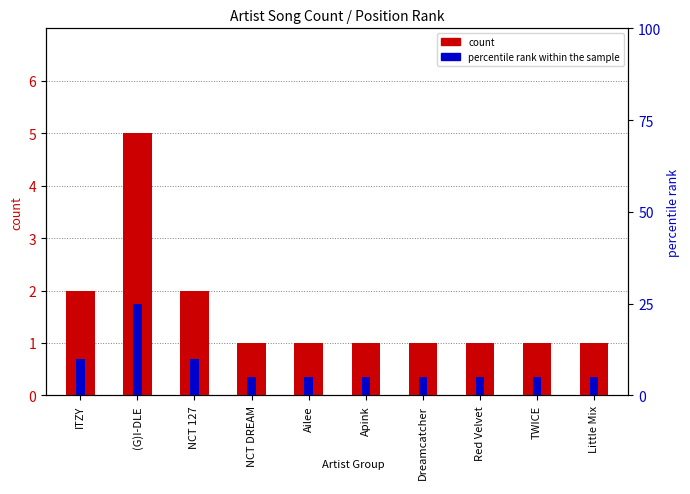

What is the difference between the percentile rank within the sample values at (G)I-DLE and NCT 127?

15